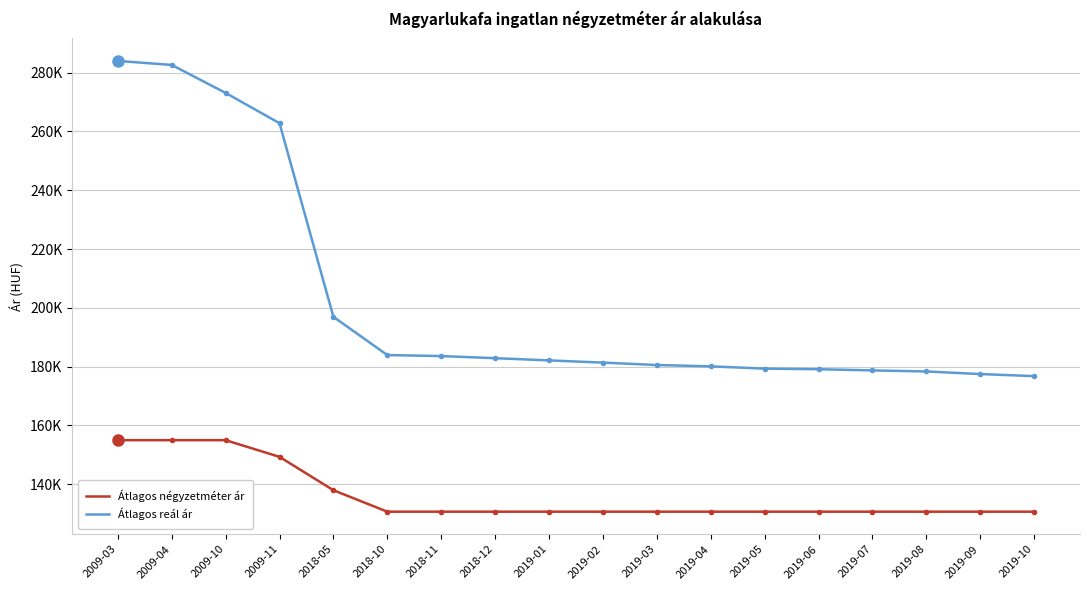

What are all the series names shown in the legend?

Átlagos négyzetméter ár, Átlagos reál ár